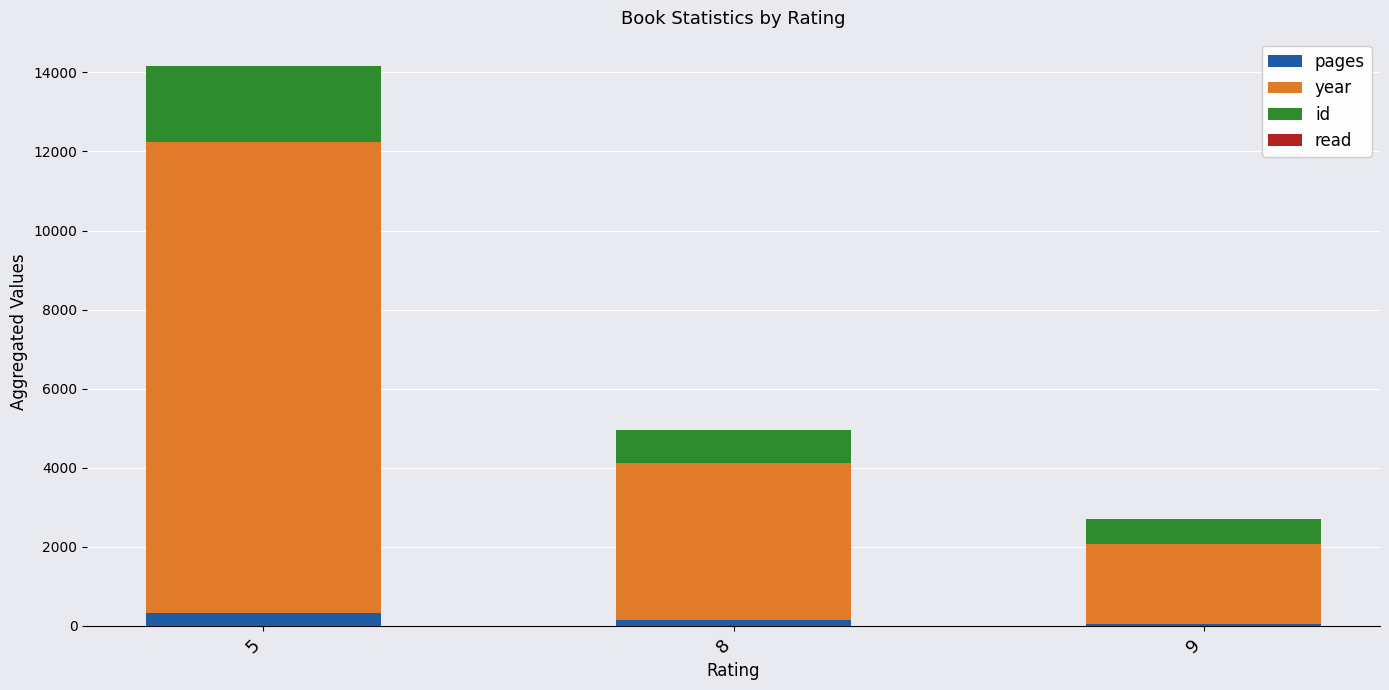

What is the highest value of the pages series?

327